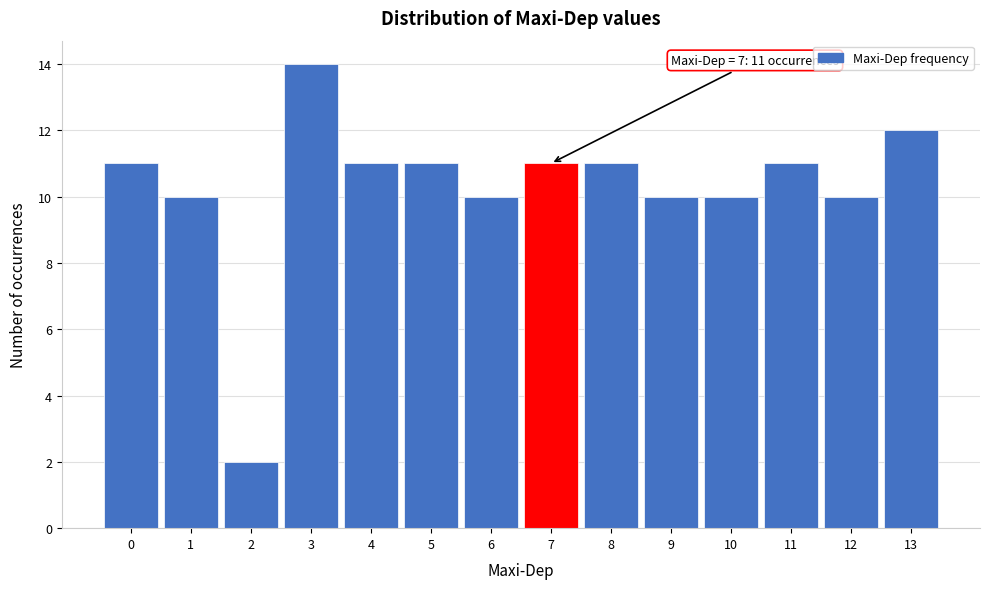

Over which range of the x-axis is the bar tallest?

2.5 to 3.5